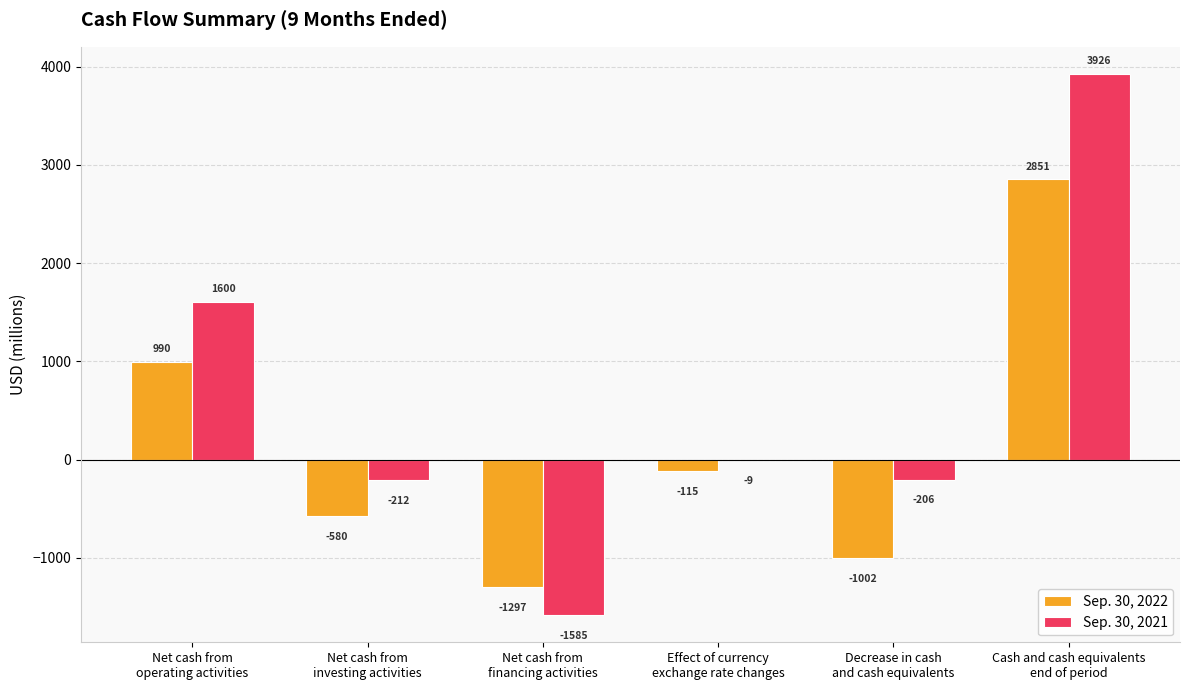

What is the average value of the Sep. 30, 2022 series?

141